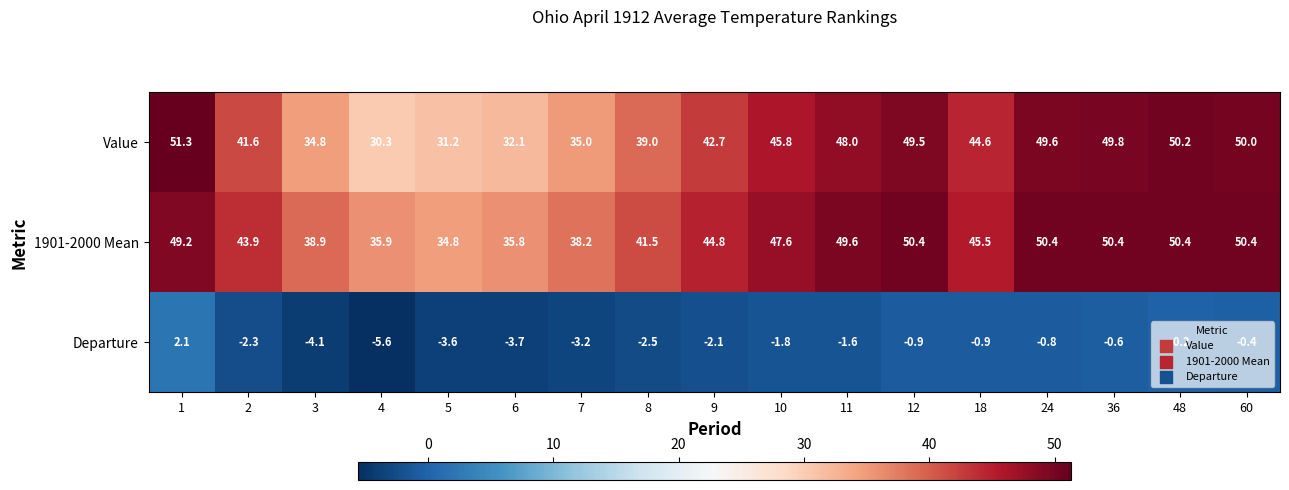

Is it true that Departure equals -0.3 at 48?

False